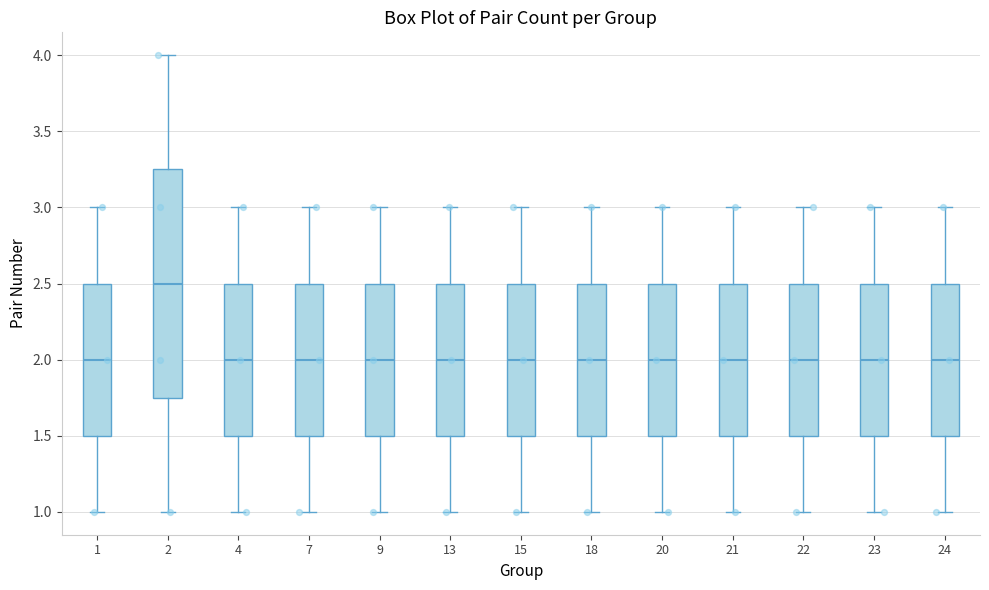

Reading left to right, transcribe this box plot: for each box, give where its median line is, the range the box spans, and where its two whiskers end, as read against the y-axis. The values are not printed on the chart, so give them approximately, as read against the axis.

1: median 2.00, box 1.50 to 2.50, whiskers 1.00 to 3.00
2: median 2.50, box 1.75 to 3.25, whiskers 1.00 to 4.00
4: median 2.00, box 1.50 to 2.50, whiskers 1.00 to 3.00
7: median 2.00, box 1.50 to 2.50, whiskers 1.00 to 3.00
9: median 2.00, box 1.50 to 2.50, whiskers 1.00 to 3.00
13: median 2.00, box 1.50 to 2.50, whiskers 1.00 to 3.00
15: median 2.00, box 1.50 to 2.50, whiskers 1.00 to 3.00
18: median 2.00, box 1.50 to 2.50, whiskers 1.00 to 3.00
20: median 2.00, box 1.50 to 2.50, whiskers 1.00 to 3.00
21: median 2.00, box 1.50 to 2.50, whiskers 1.00 to 3.00
22: median 2.00, box 1.50 to 2.50, whiskers 1.00 to 3.00
23: median 2.00, box 1.50 to 2.50, whiskers 1.00 to 3.00
24: median 2.00, box 1.50 to 2.50, whiskers 1.00 to 3.00